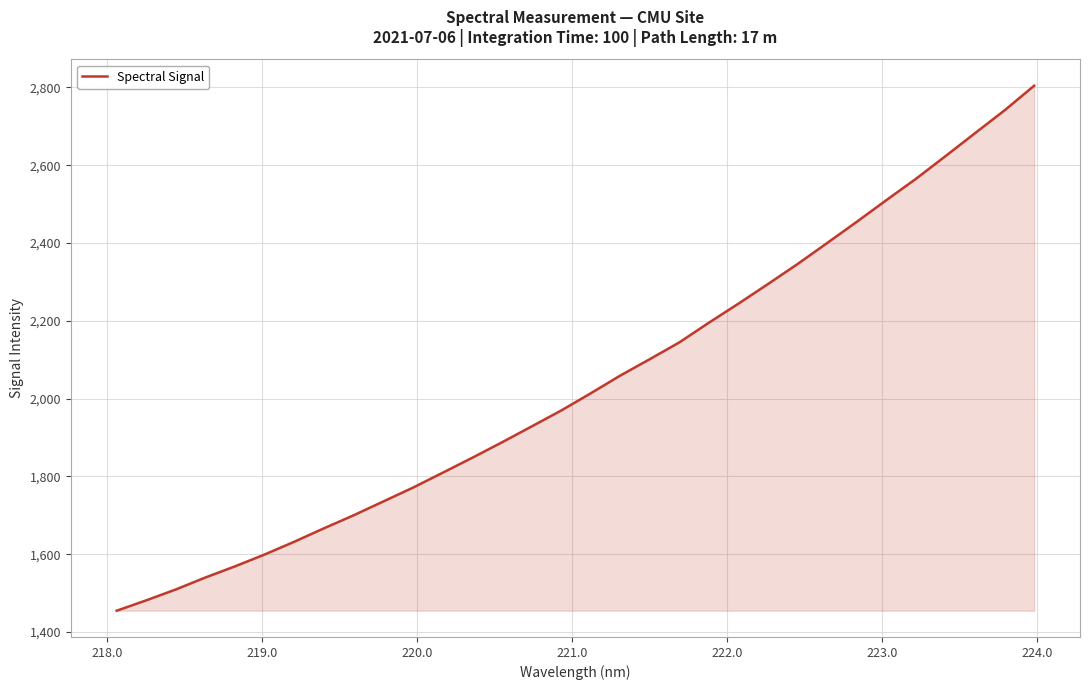

What is the difference between the maximum and minimum values?

1349.9